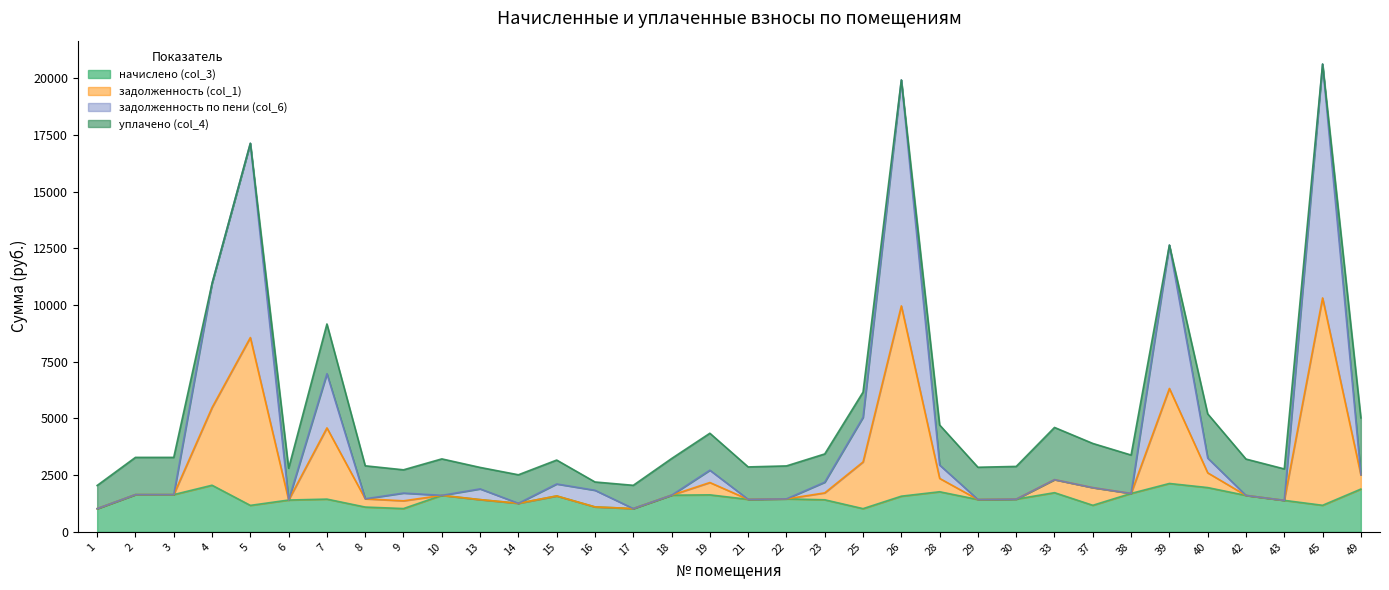

At how many categories does at least one series exceed 6576?

6